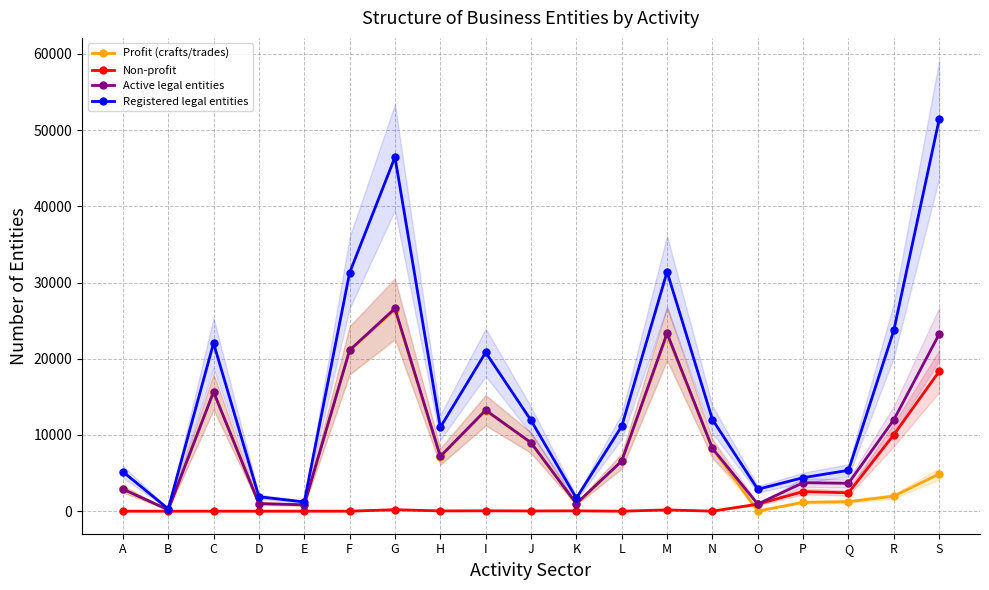

Which series changed the most between E and K?

Registered legal entities